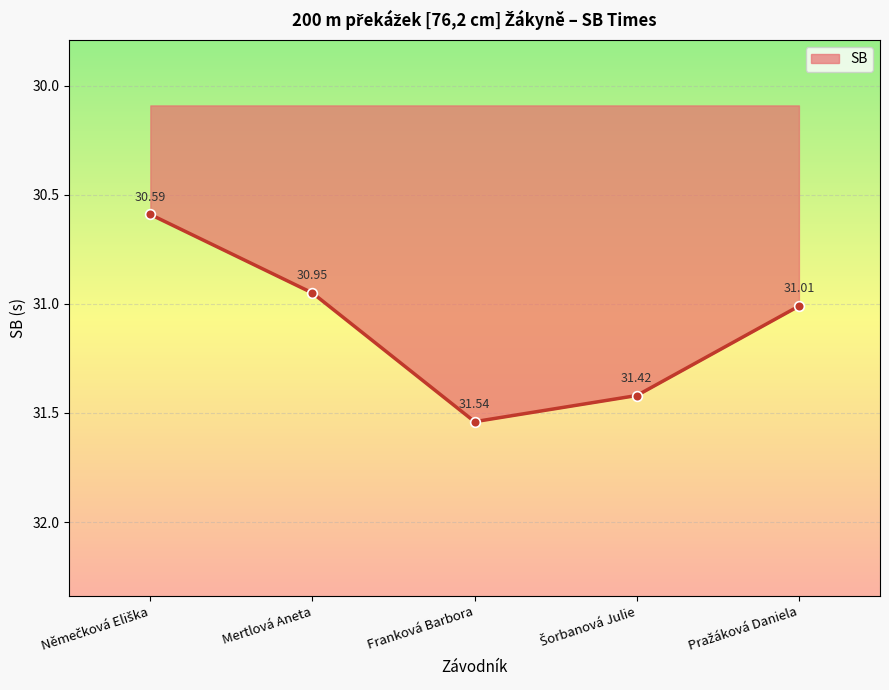

What is the difference between the second highest and minimum values?

0.8